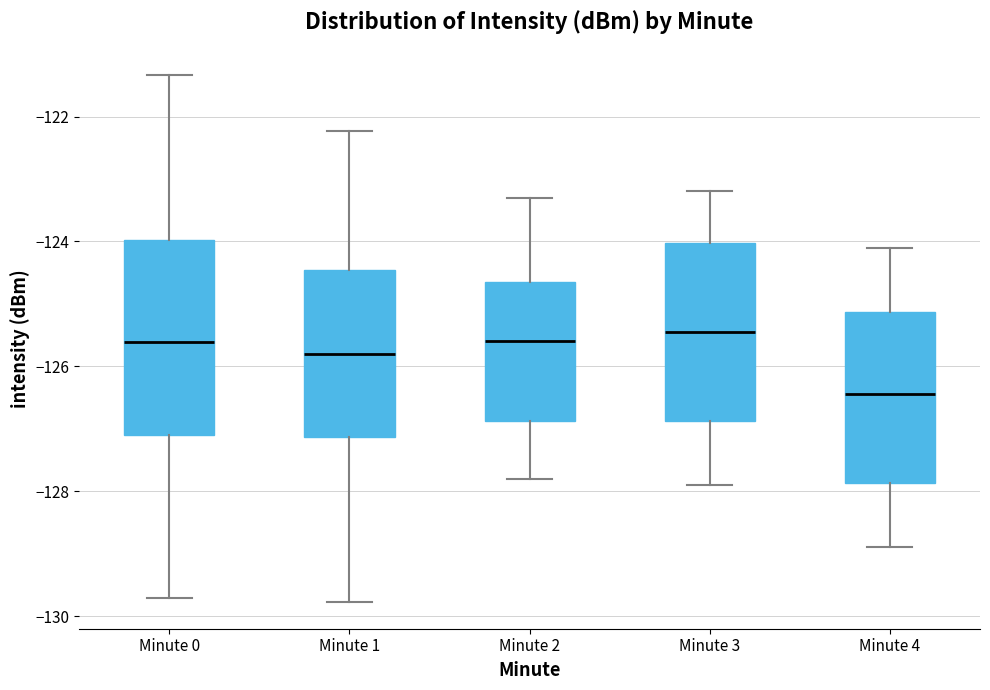

Where does the lower whisker of the box for Minute 4 end on the y-axis? The values are not printed on the chart, so give them approximately, as read against the axis.

-128.8